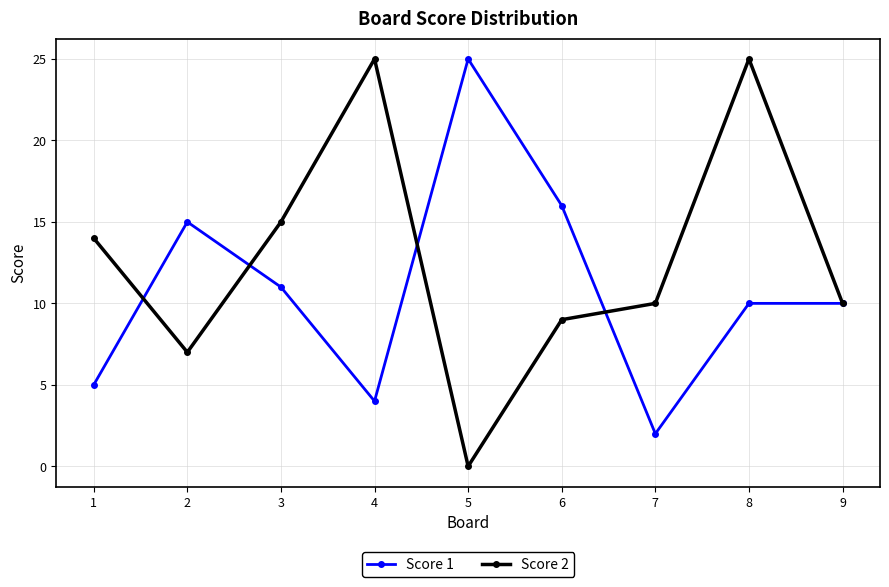

At which category is the sum across all series the highest?

8